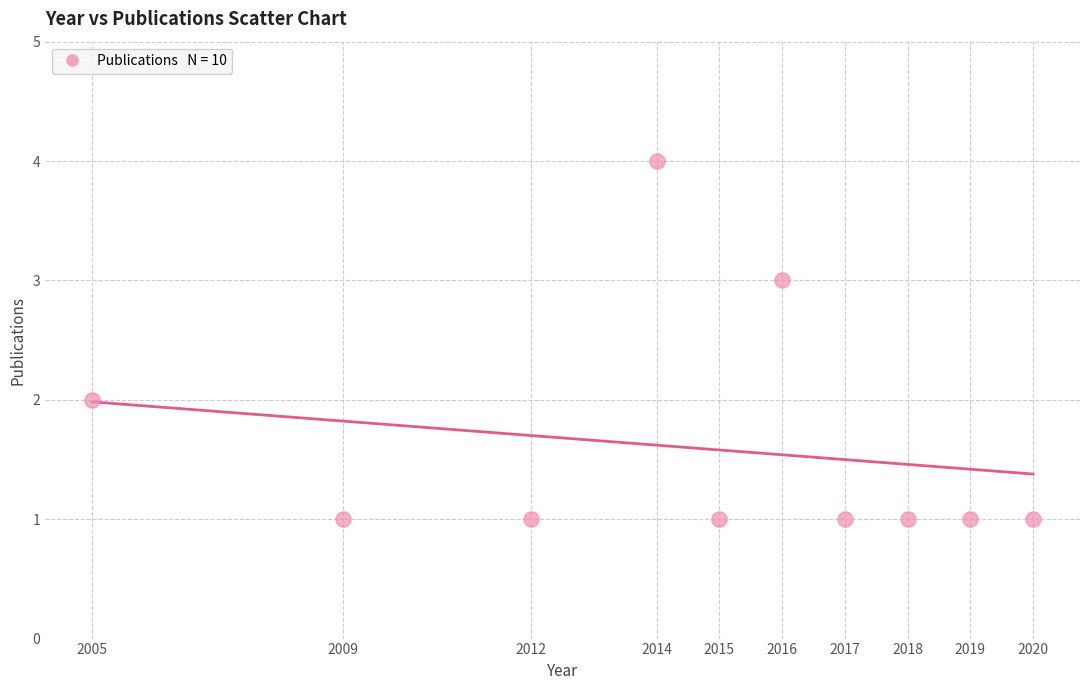

What is the range of X values (max minus min)?

15